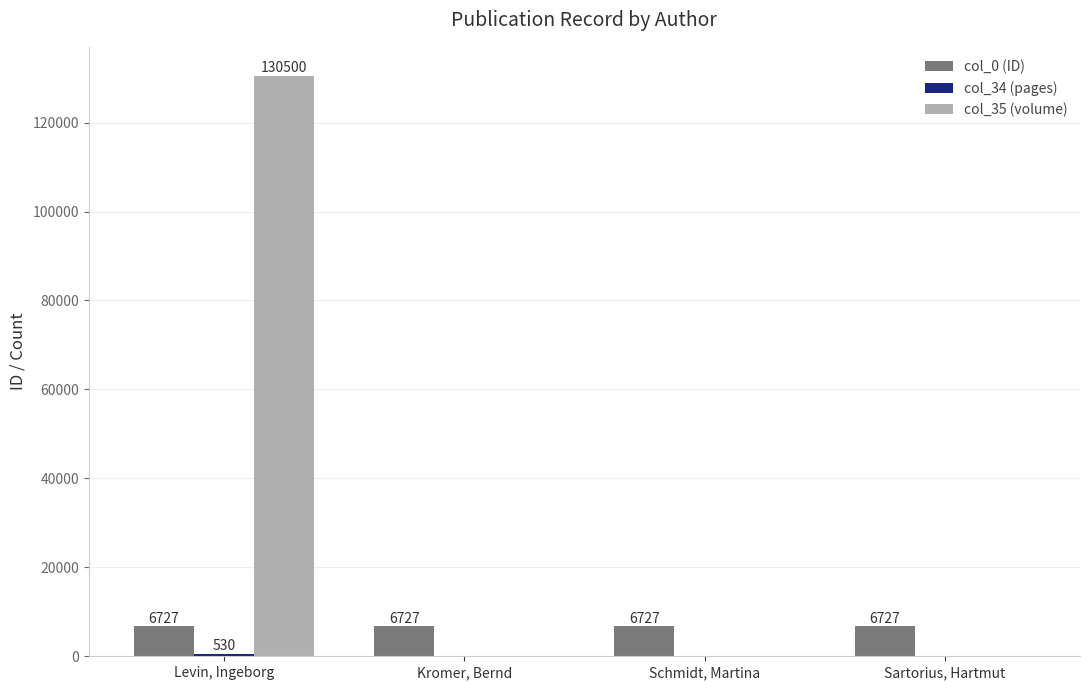

What is the sum of all col_0 (ID) values?

26908